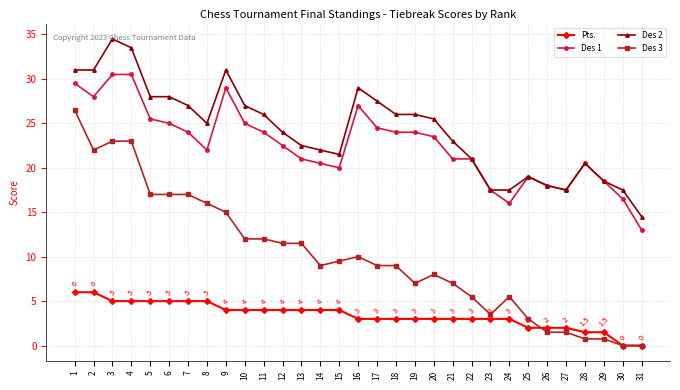

What is the total value across all series at 20?

60.0